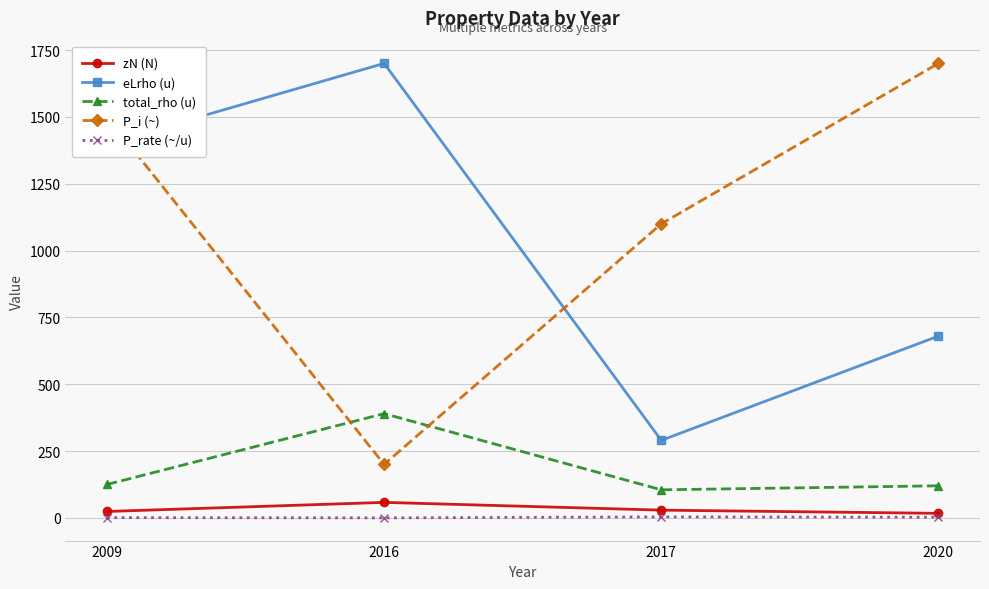

Which series has the largest total across all categories?

P_i (~)